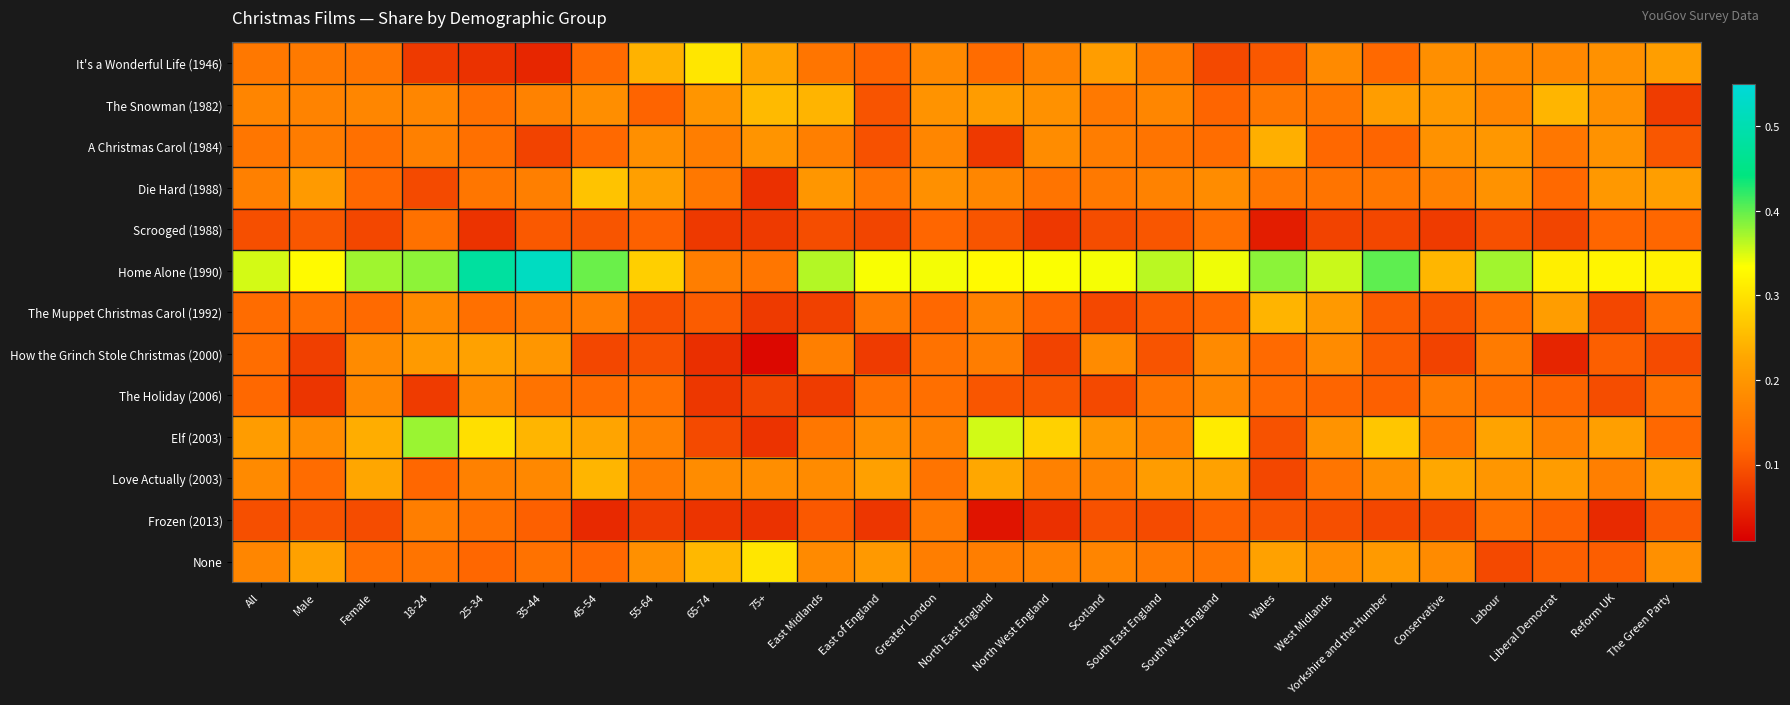

Reading left to right, extract all data points from this chart.

It's a Wonderful Life (1946): All=0.1	Male=0.2	Female=0.1	18-24=0.1	25-34=0.1	35-44=0.1	45-54=0.1	55-64=0.2	65-74=0.3	75+=0.2	East Midlands=0.1	East of England=0.1	Greater London=0.2	North East England=0.1	North West England=0.2	Scotland=0.2	South East England=0.2	South West England=0.1	Wales=0.1	West Midlands=0.2	Yorkshire and the Humber=0.1	Conservative=0.2	Labour=0.2	Liberal Democrat=0.2	Reform UK=0.2	The Green Party=0.2
The Snowman (1982): All=0.2	Male=0.2	Female=0.2	18-24=0.2	25-34=0.1	35-44=0.2	45-54=0.2	55-64=0.1	65-74=0.2	75+=0.3	East Midlands=0.2	East of England=0.1	Greater London=0.2	North East England=0.2	North West England=0.2	Scotland=0.2	South East England=0.2	South West England=0.1	Wales=0.1	West Midlands=0.1	Yorkshire and the Humber=0.2	Conservative=0.2	Labour=0.2	Liberal Democrat=0.2	Reform UK=0.2	The Green Party=0.1
A Christmas Carol (1984): All=0.1	Male=0.2	Female=0.1	18-24=0.2	25-34=0.1	35-44=0.1	45-54=0.1	55-64=0.2	65-74=0.2	75+=0.2	East Midlands=0.2	East of England=0.1	Greater London=0.2	North East England=0.1	North West England=0.2	Scotland=0.2	South East England=0.1	South West England=0.1	Wales=0.2	West Midlands=0.1	Yorkshire and the Humber=0.1	Conservative=0.2	Labour=0.2	Liberal Democrat=0.1	Reform UK=0.2	The Green Party=0.1
Die Hard (1988): All=0.2	Male=0.2	Female=0.1	18-24=0.1	25-34=0.1	35-44=0.2	45-54=0.3	55-64=0.2	65-74=0.1	75+=0.1	East Midlands=0.2	East of England=0.1	Greater London=0.2	North East England=0.2	North West England=0.1	Scotland=0.2	South East England=0.2	South West England=0.2	Wales=0.1	West Midlands=0.1	Yorkshire and the Humber=0.1	Conservative=0.2	Labour=0.2	Liberal Democrat=0.1	Reform UK=0.2	The Green Party=0.2
Scrooged (1988): All=0.1	Male=0.1	Female=0.1	18-24=0.1	25-34=0.1	35-44=0.1	45-54=0.1	55-64=0.1	65-74=0.1	75+=0.1	East Midlands=0.1	East of England=0.1	Greater London=0.1	North East England=0.1	North West England=0.1	Scotland=0.1	South East England=0.1	South West England=0.1	Wales=0.0	West Midlands=0.1	Yorkshire and the Humber=0.1	Conservative=0.1	Labour=0.1	Liberal Democrat=0.1	Reform UK=0.1	The Green Party=0.1
Home Alone (1990): All=0.4	Male=0.3	Female=0.4	18-24=0.4	25-34=0.5	35-44=0.5	45-54=0.4	55-64=0.3	65-74=0.2	75+=0.1	East Midlands=0.4	East of England=0.3	Greater London=0.3	North East England=0.3	North West England=0.3	Scotland=0.3	South East England=0.4	South West England=0.3	Wales=0.4	West Midlands=0.4	Yorkshire and the Humber=0.4	Conservative=0.2	Labour=0.4	Liberal Democrat=0.3	Reform UK=0.3	The Green Party=0.3
The Muppet Christmas Carol (1992): All=0.1	Male=0.1	Female=0.1	18-24=0.2	25-34=0.1	35-44=0.2	45-54=0.2	55-64=0.1	65-74=0.1	75+=0.1	East Midlands=0.1	East of England=0.2	Greater London=0.1	North East England=0.2	North West England=0.1	Scotland=0.1	South East England=0.1	South West England=0.1	Wales=0.2	West Midlands=0.2	Yorkshire and the Humber=0.1	Conservative=0.1	Labour=0.1	Liberal Democrat=0.2	Reform UK=0.1	The Green Party=0.1
How the Grinch Stole Christmas (2000): All=0.1	Male=0.1	Female=0.2	18-24=0.2	25-34=0.2	35-44=0.2	45-54=0.1	55-64=0.1	65-74=0.1	75+=0.0	East Midlands=0.2	East of England=0.1	Greater London=0.1	North East England=0.2	North West England=0.1	Scotland=0.2	South East England=0.1	South West England=0.2	Wales=0.1	West Midlands=0.2	Yorkshire and the Humber=0.1	Conservative=0.1	Labour=0.2	Liberal Democrat=0.1	Reform UK=0.1	The Green Party=0.1
The Holiday (2006): All=0.1	Male=0.1	Female=0.2	18-24=0.1	25-34=0.2	35-44=0.1	45-54=0.1	55-64=0.1	65-74=0.1	75+=0.1	East Midlands=0.1	East of England=0.1	Greater London=0.1	North East England=0.1	North West England=0.1	Scotland=0.1	South East England=0.1	South West England=0.2	Wales=0.1	West Midlands=0.1	Yorkshire and the Humber=0.1	Conservative=0.2	Labour=0.1	Liberal Democrat=0.1	Reform UK=0.1	The Green Party=0.1
Elf (2003): All=0.2	Male=0.2	Female=0.2	18-24=0.4	25-34=0.3	35-44=0.2	45-54=0.2	55-64=0.2	65-74=0.1	75+=0.1	East Midlands=0.1	East of England=0.2	Greater London=0.2	North East England=0.4	North West England=0.3	Scotland=0.2	South East England=0.2	South West England=0.3	Wales=0.1	West Midlands=0.2	Yorkshire and the Humber=0.3	Conservative=0.1	Labour=0.2	Liberal Democrat=0.2	Reform UK=0.2	The Green Party=0.1
Love Actually (2003): All=0.2	Male=0.1	Female=0.2	18-24=0.1	25-34=0.2	35-44=0.2	45-54=0.2	55-64=0.2	65-74=0.2	75+=0.2	East Midlands=0.2	East of England=0.2	Greater London=0.1	North East England=0.2	North West England=0.2	Scotland=0.2	South East England=0.2	South West England=0.2	Wales=0.1	West Midlands=0.1	Yorkshire and the Humber=0.2	Conservative=0.2	Labour=0.2	Liberal Democrat=0.2	Reform UK=0.2	The Green Party=0.2
Frozen (2013): All=0.1	Male=0.1	Female=0.1	18-24=0.2	25-34=0.1	35-44=0.1	45-54=0.1	55-64=0.1	65-74=0.1	75+=0.1	East Midlands=0.1	East of England=0.1	Greater London=0.2	North East England=0.0	North West England=0.1	Scotland=0.1	South East England=0.1	South West England=0.1	Wales=0.1	West Midlands=0.1	Yorkshire and the Humber=0.1	Conservative=0.1	Labour=0.1	Liberal Democrat=0.1	Reform UK=0.1	The Green Party=0.1
None: All=0.2	Male=0.2	Female=0.1	18-24=0.1	25-34=0.1	35-44=0.1	45-54=0.1	55-64=0.2	65-74=0.2	75+=0.3	East Midlands=0.2	East of England=0.2	Greater London=0.2	North East England=0.2	North West England=0.2	Scotland=0.2	South East England=0.2	South West England=0.1	Wales=0.2	West Midlands=0.2	Yorkshire and the Humber=0.2	Conservative=0.2	Labour=0.1	Liberal Democrat=0.1	Reform UK=0.1	The Green Party=0.2